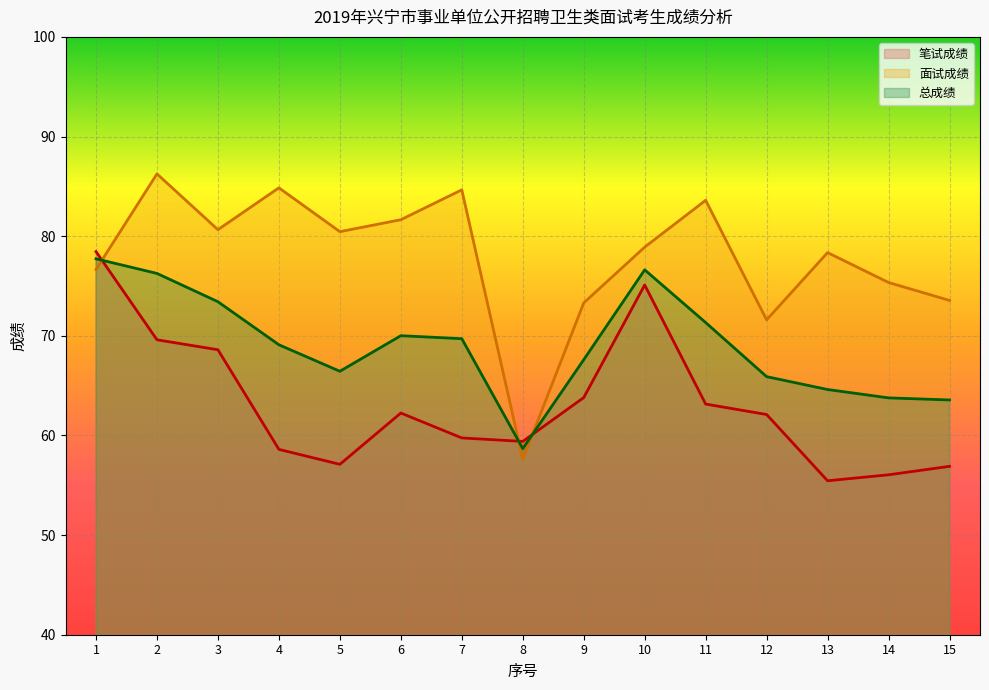

True or false: 笔试成绩 and 总成绩 cross at least once.

True